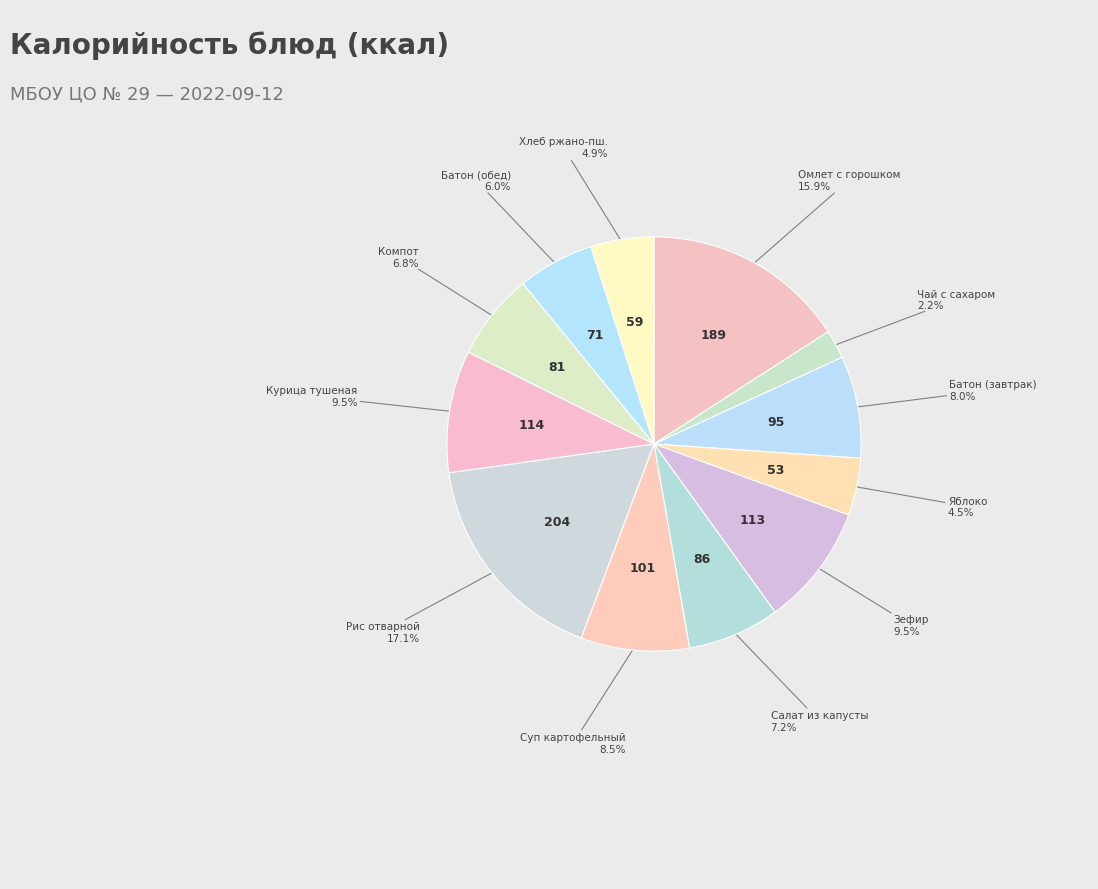

How many slices are in this pie chart?

12